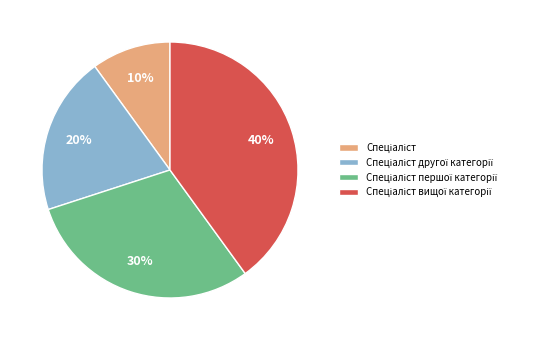

To the nearest percent, what is the difference between the largest and smallest slice percentages?

30%